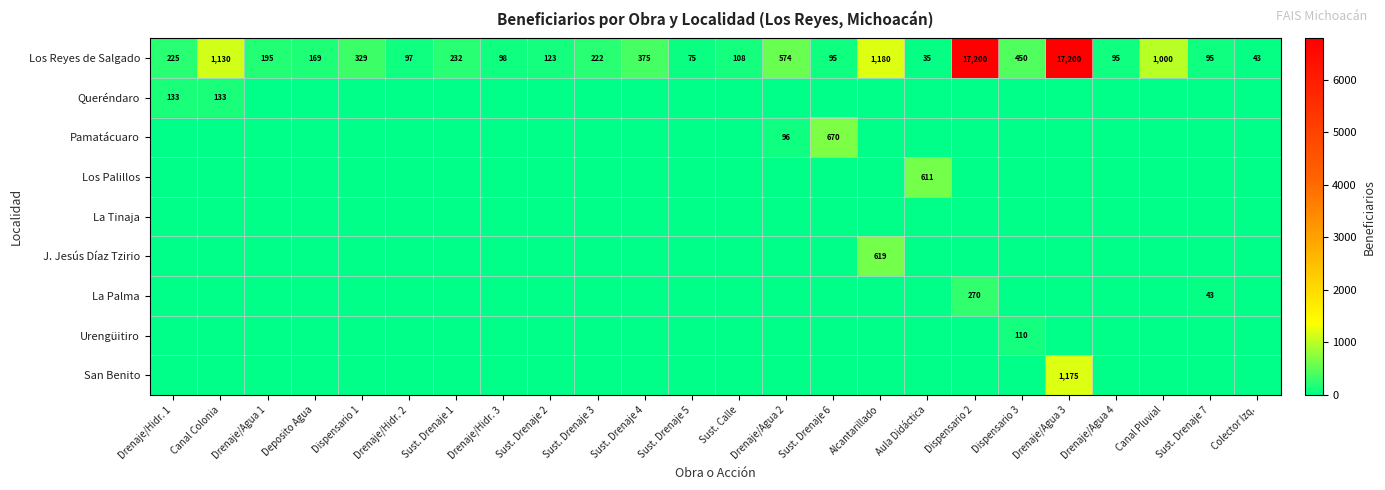

What is the difference between the second highest and second lowest values in the Los Reyes de Salgado series?

17157